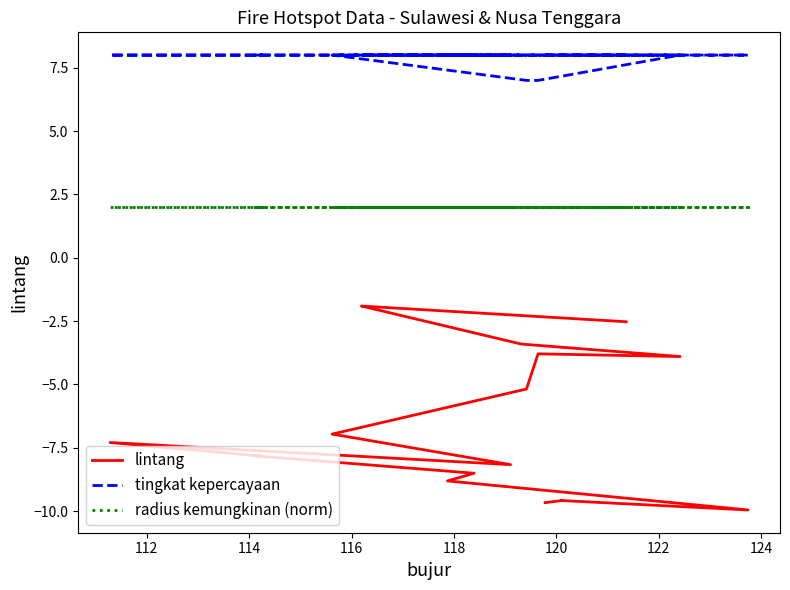

Which series has the widest spread of values?

lintang